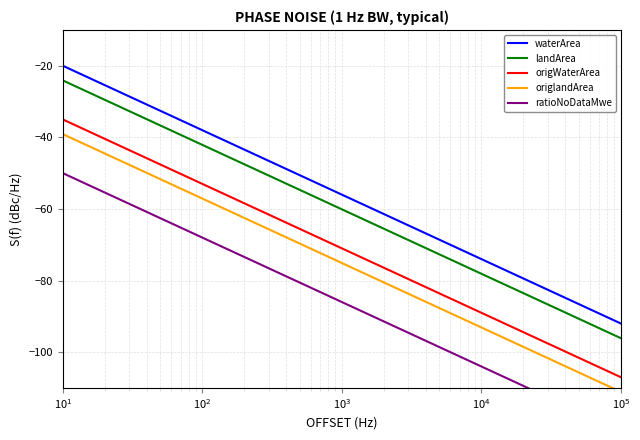

At how many categories does at least one series exceed -38?

5